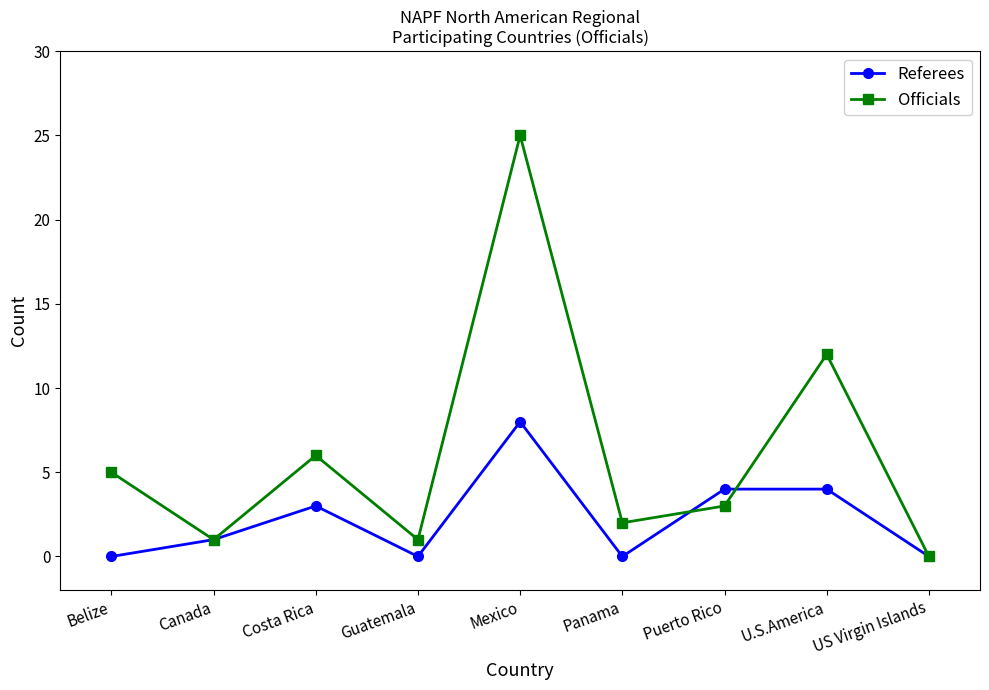

Where does the Officials series first go above 3?

Belize